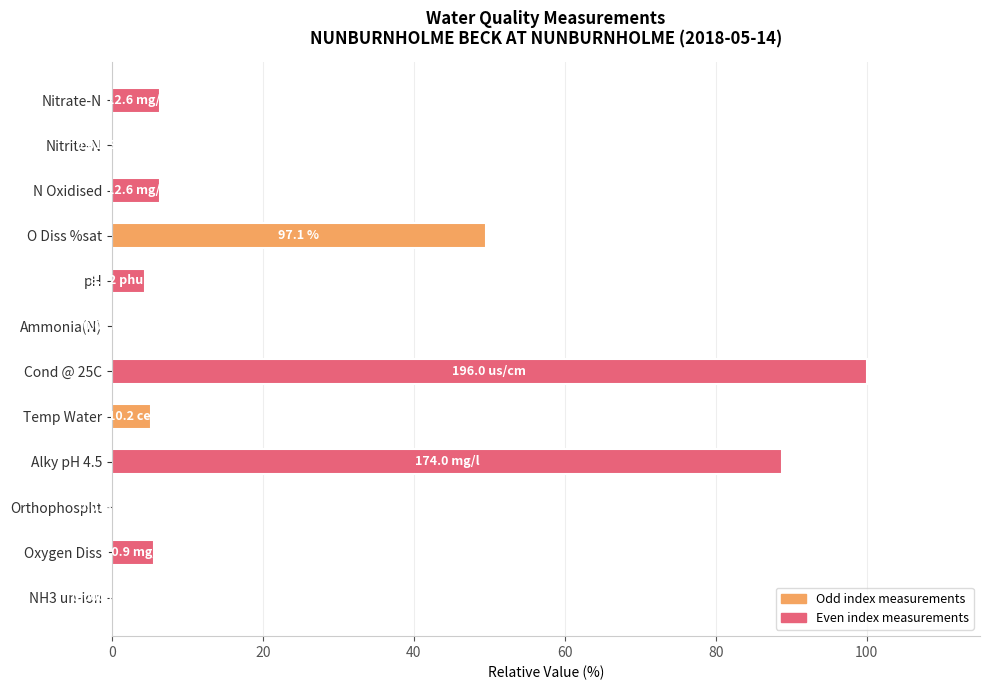

Which has a higher value, pH or O Diss %sat?

O Diss %sat